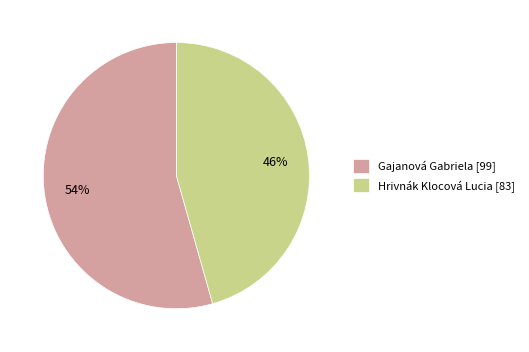

True or false: Gajanová Gabriela accounts for 64% of the total.

False